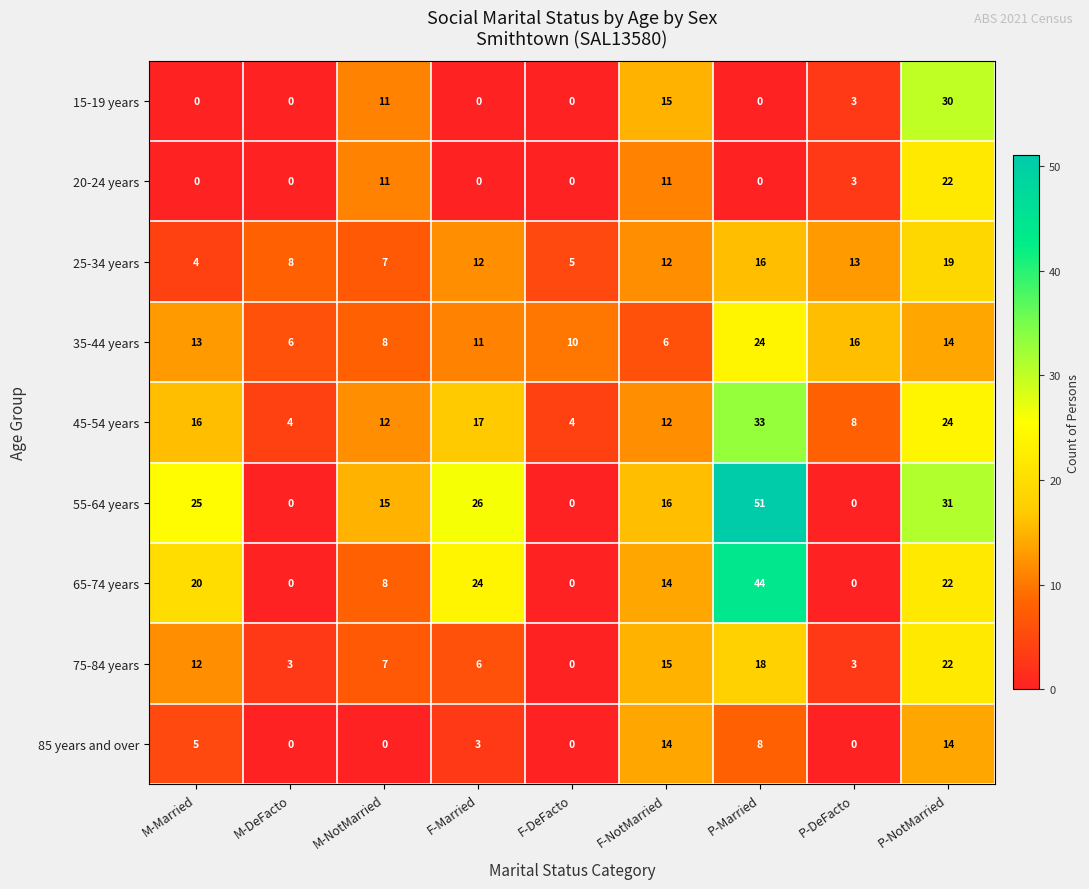

Which series has the largest total across all categories?

55-64 years